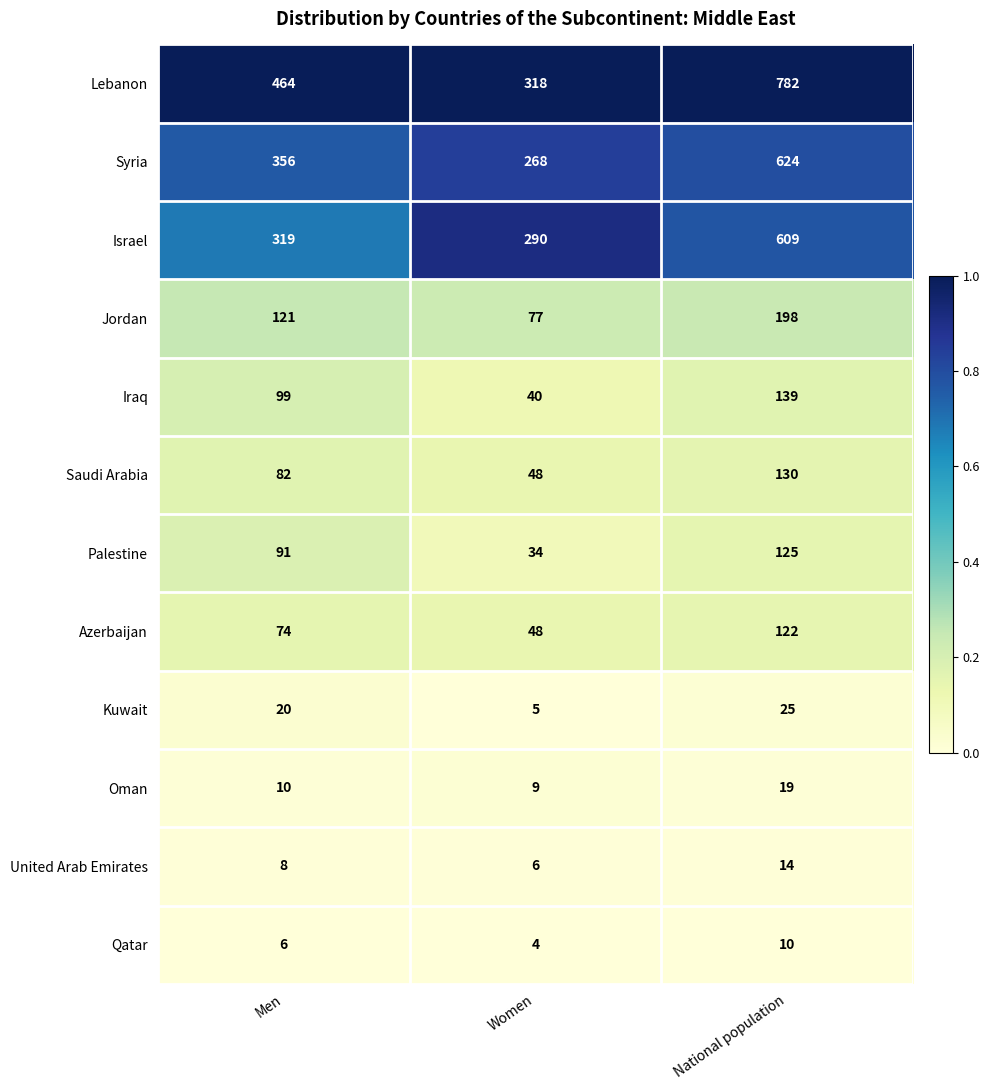

At how many categories does at least one series exceed 80?

3